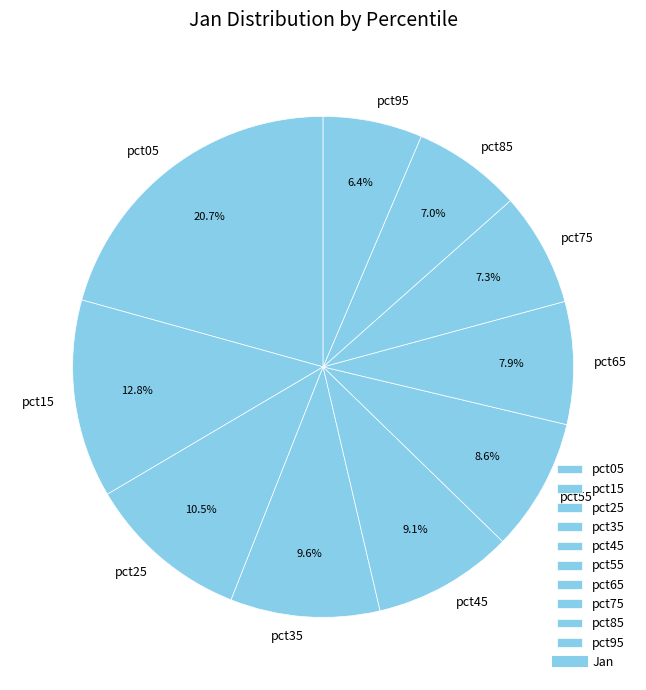

What is the largest slice in the pie chart?

pct05